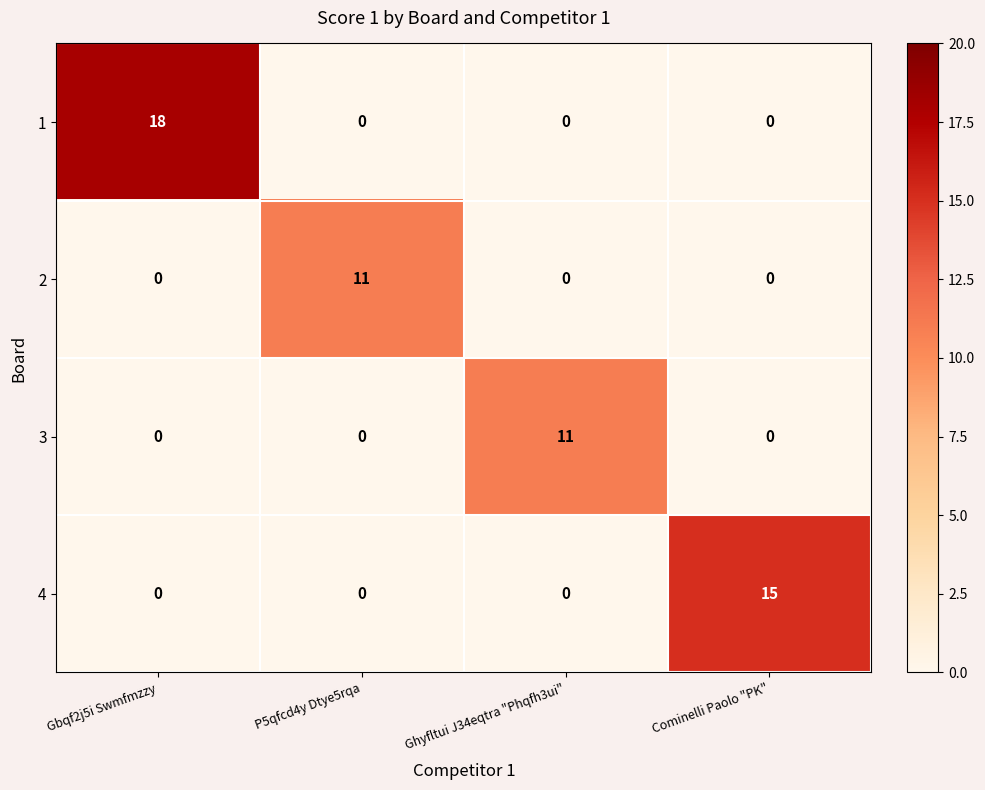

Reading right to left, transcribe all the data shown in this chart.

1: Cominelli Paolo "PK"=0	Ghyfltui J34eqtra "Phqfh3ui"=0	P5qfcd4y Dtye5rqa=0	Gbqf2j5i Swmfmzzy=18
2: Cominelli Paolo "PK"=0	Ghyfltui J34eqtra "Phqfh3ui"=0	P5qfcd4y Dtye5rqa=11	Gbqf2j5i Swmfmzzy=0
3: Cominelli Paolo "PK"=0	Ghyfltui J34eqtra "Phqfh3ui"=11	P5qfcd4y Dtye5rqa=0	Gbqf2j5i Swmfmzzy=0
4: Cominelli Paolo "PK"=15	Ghyfltui J34eqtra "Phqfh3ui"=0	P5qfcd4y Dtye5rqa=0	Gbqf2j5i Swmfmzzy=0